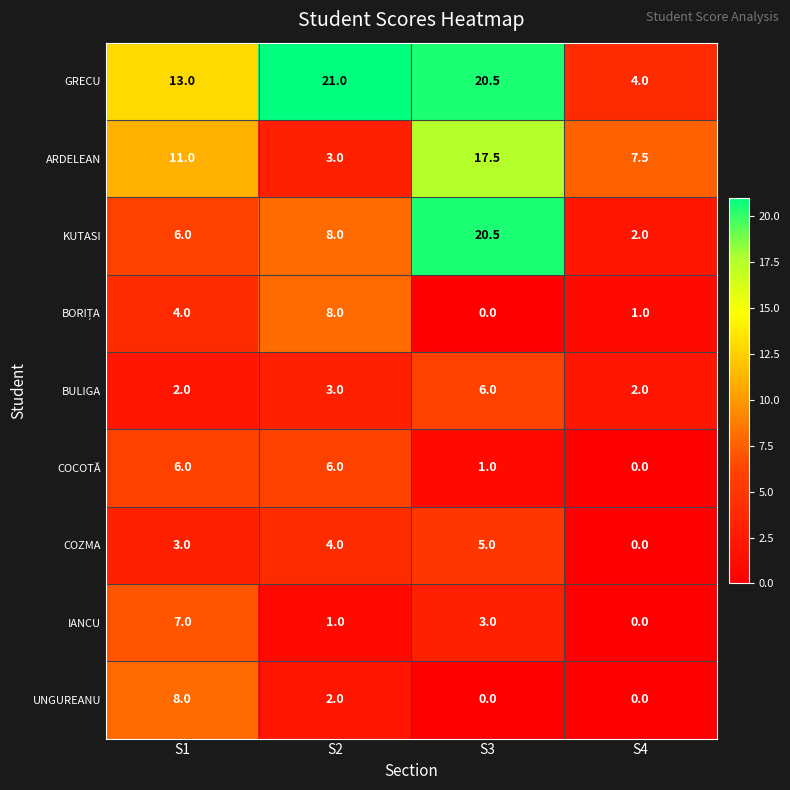

Between S3 and S4, which series saw the biggest shift?

KUTASI